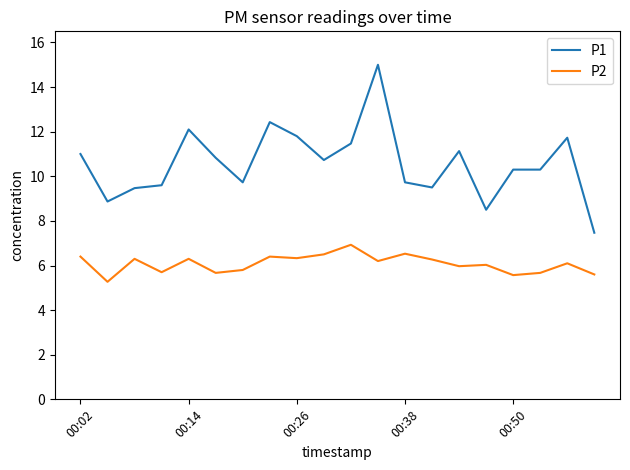

Which series has the largest total across all categories?

P1